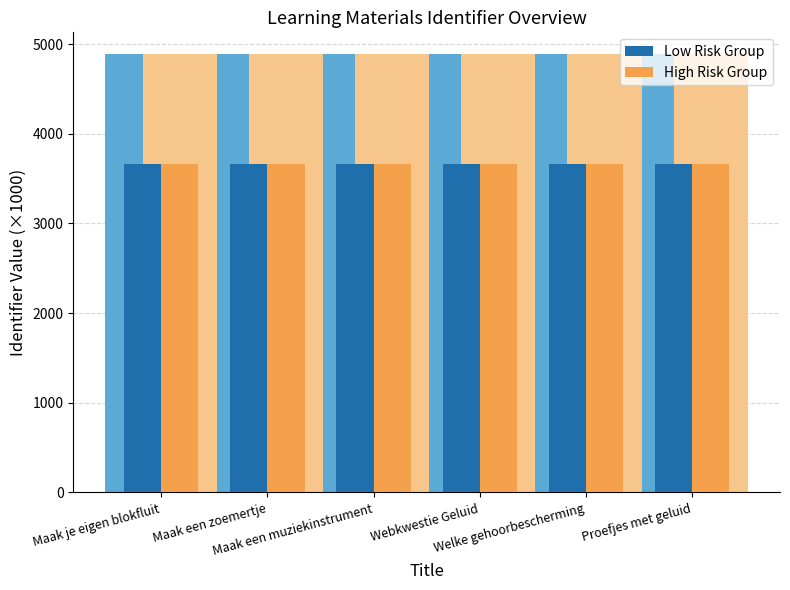

What is the label of the 2nd bar from the right?

Welke gehoorbescherming